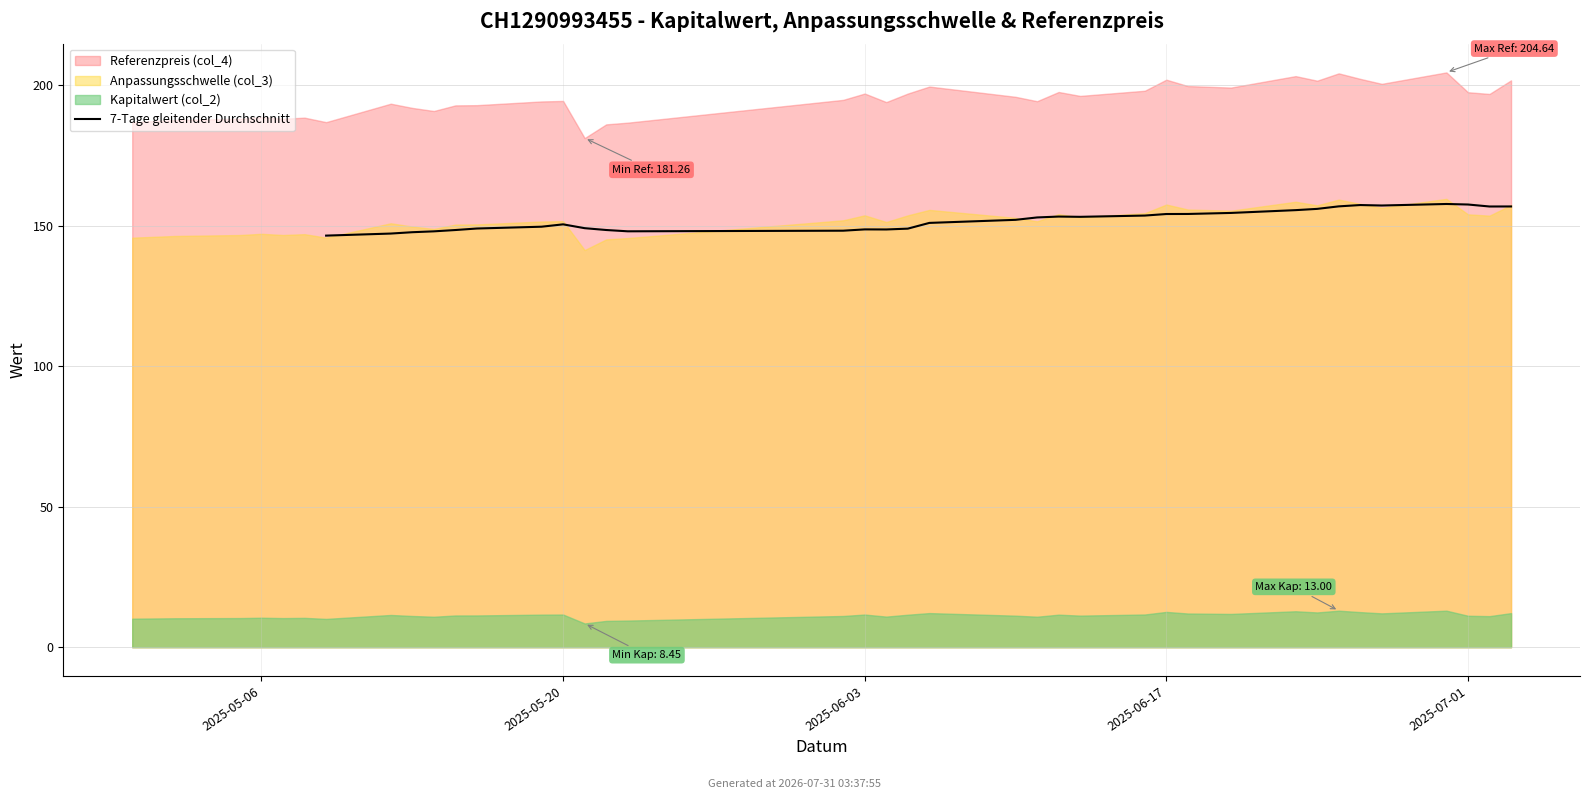

What is the average value?

152.1